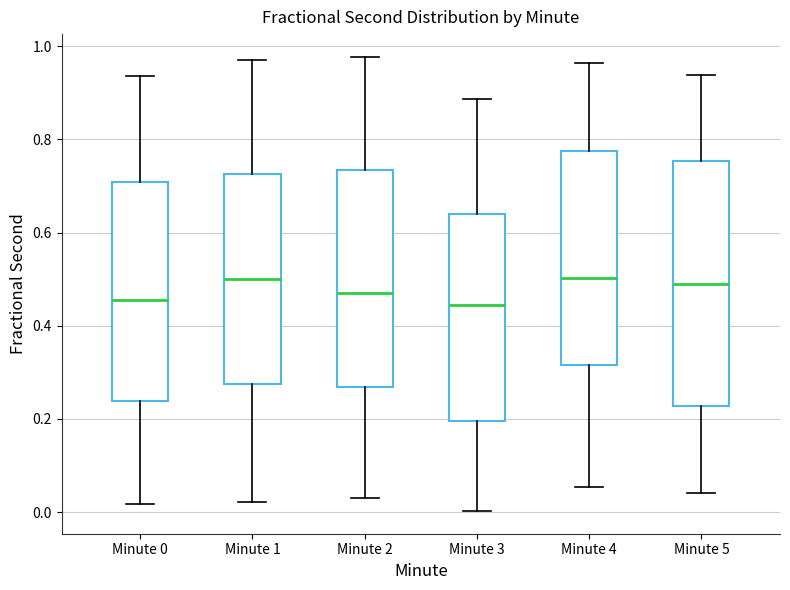

Reading left to right, read every box against the y-axis: the position of its median line, the range the box covers, and the ends of its whiskers. The values are not printed on the chart, so give them approximately, as read against the axis.

Minute 0: median 0.46, box 0.24 to 0.70, whiskers 0.02 to 0.94
Minute 1: median 0.50, box 0.28 to 0.72, whiskers 0.02 to 0.96
Minute 2: median 0.48, box 0.26 to 0.74, whiskers 0.02 to 0.98
Minute 3: median 0.44, box 0.20 to 0.64, whiskers 0.00 to 0.88
Minute 4: median 0.50, box 0.32 to 0.78, whiskers 0.06 to 0.96
Minute 5: median 0.48, box 0.22 to 0.76, whiskers 0.04 to 0.94